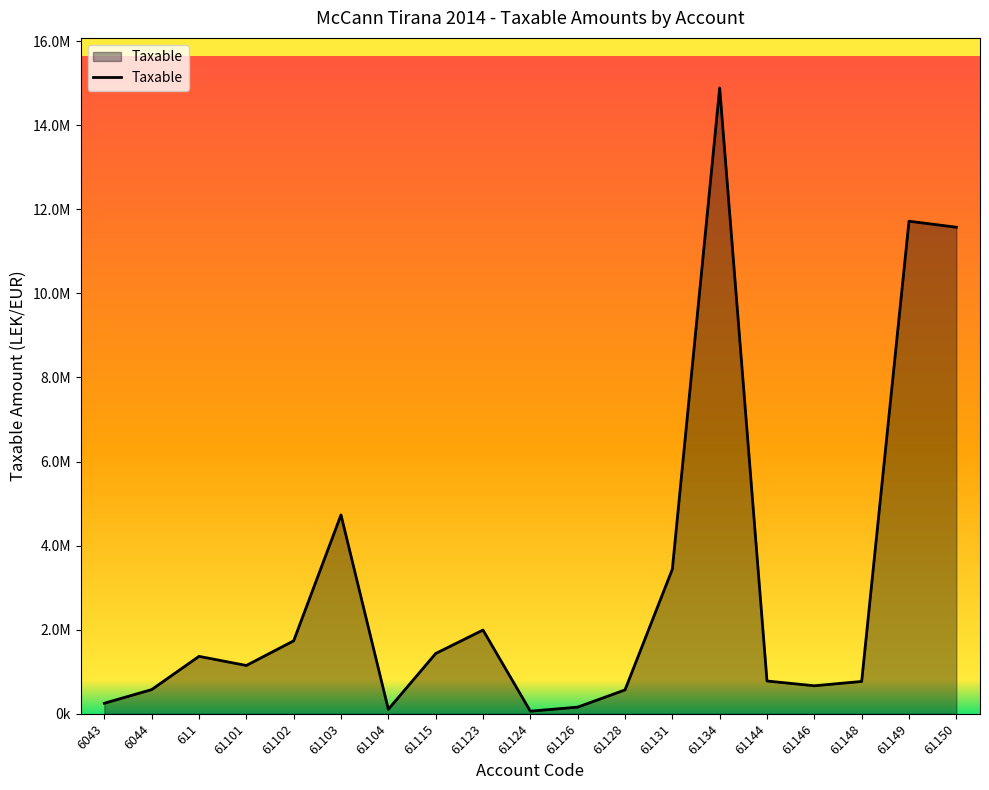

What position from the right is 61104?

13